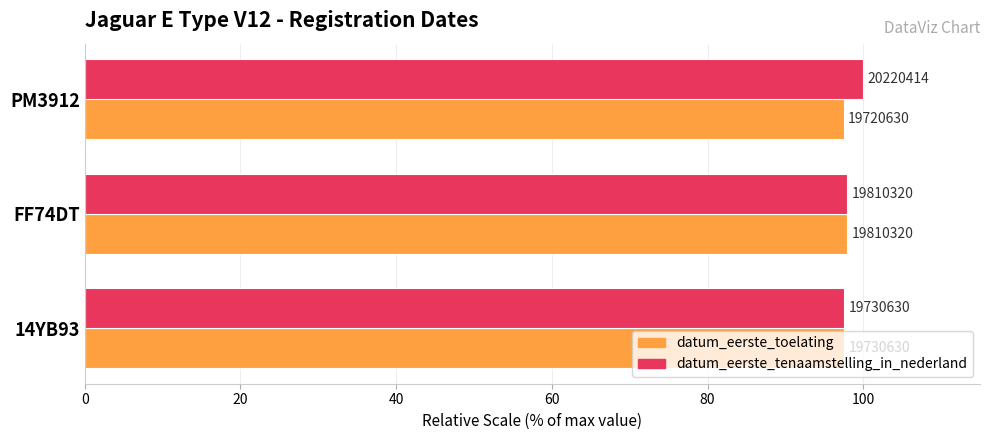

What are all the series names shown in the legend?

datum_eerste_toelating, datum_eerste_tenaamstelling_in_nederland